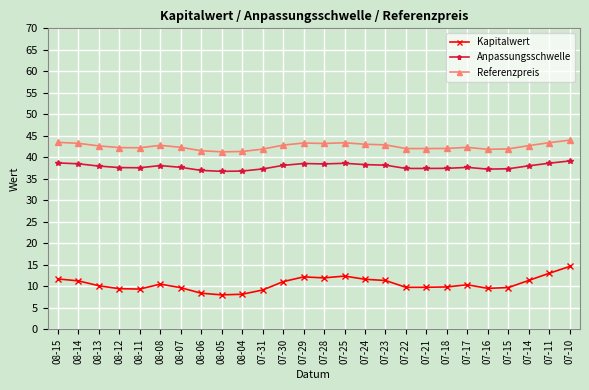

What is the label of the 6th point from the left?

08-08